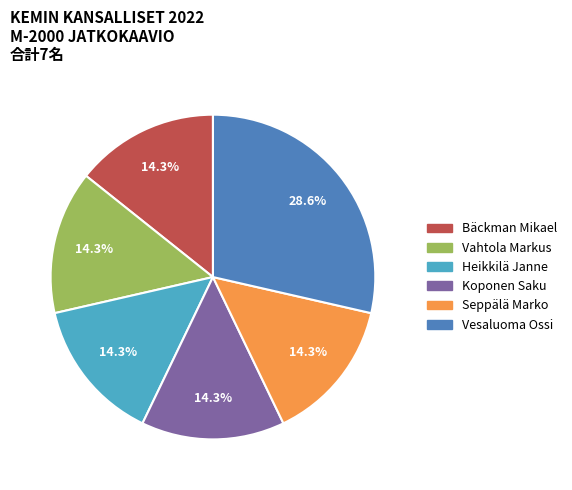

Which category has the biggest portion of the pie?

Vesaluoma Ossi